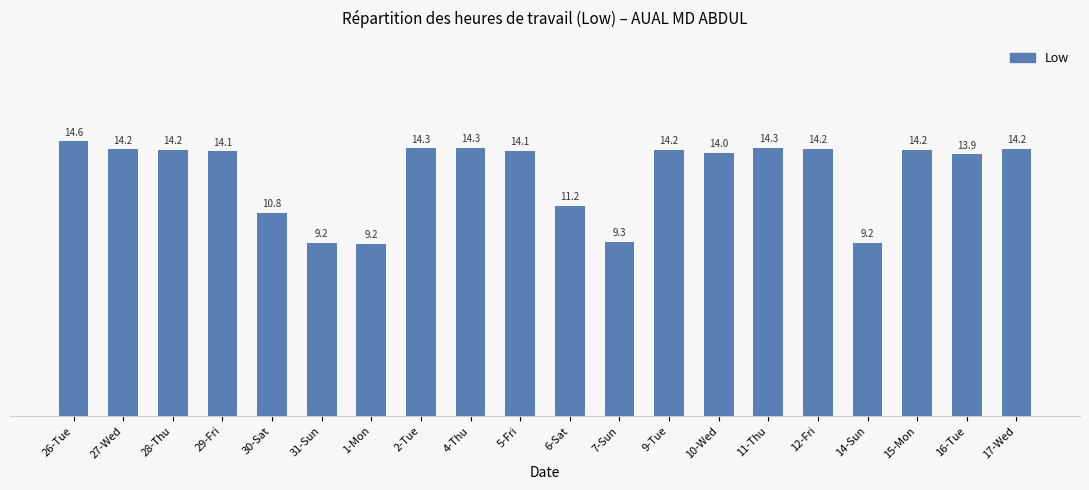

What is the ratio of the value at 17-Wed to the value at 29-Fri?

1.0